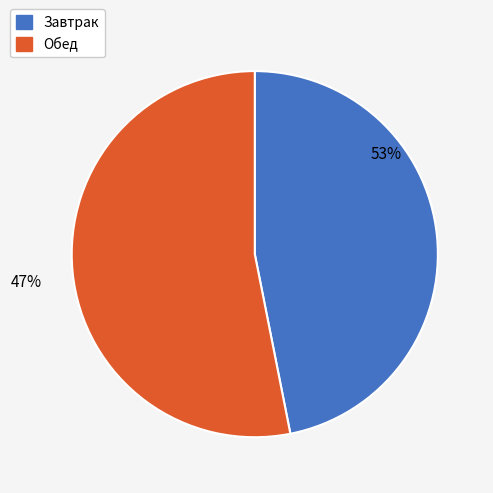

What percentage is the Завтрак slice, to the nearest percent?

47%